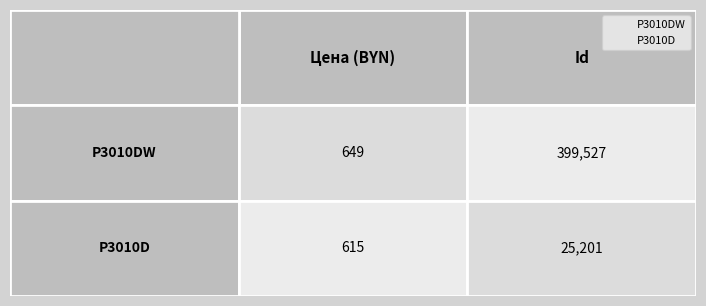

At how many categories does at least one series exceed 313660?

1